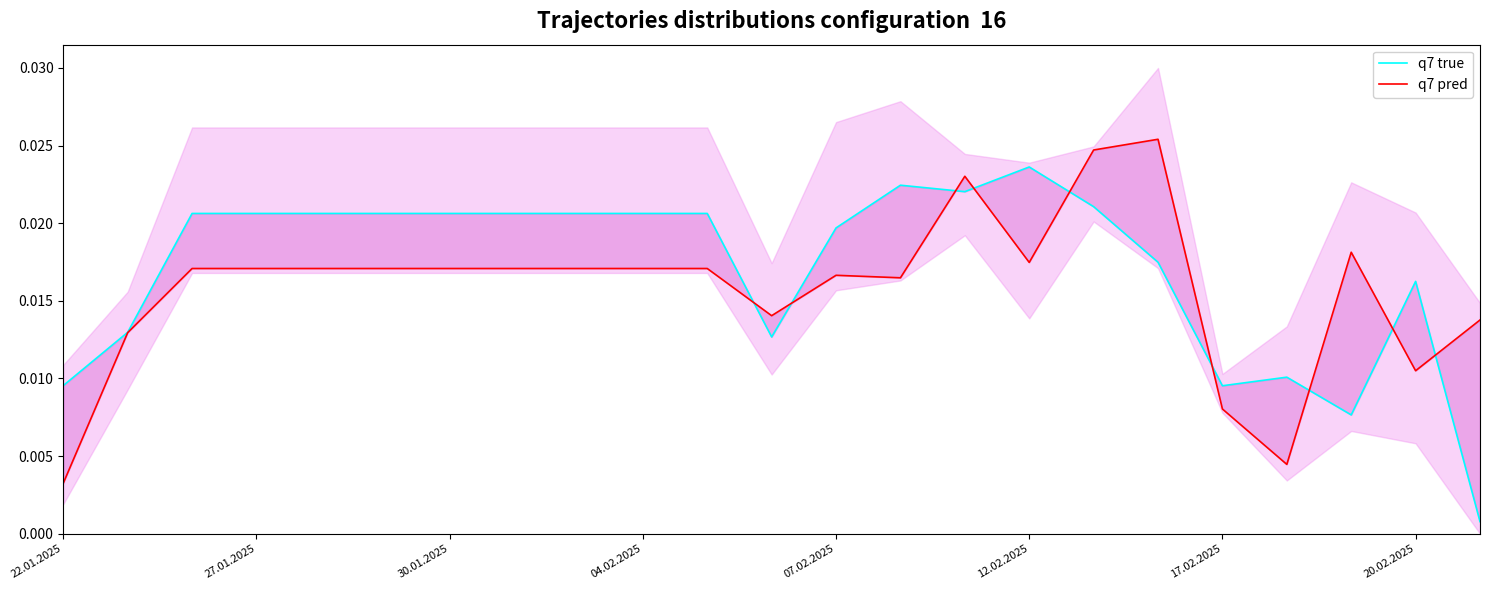

List the series in order of their peak value, highest first.

q7 pred, q7 true